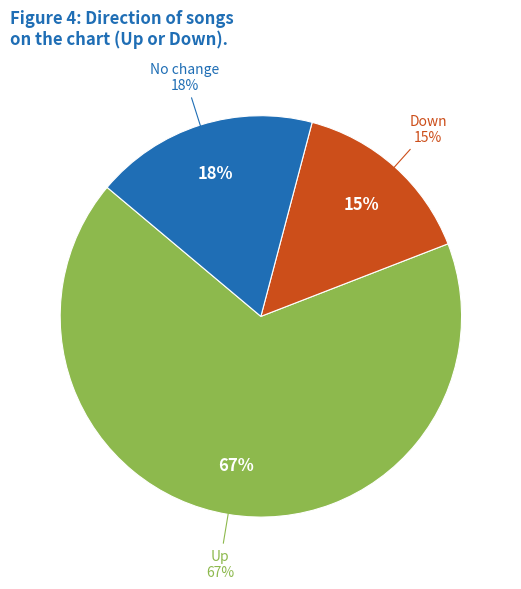

What is the largest slice in the pie chart?

up